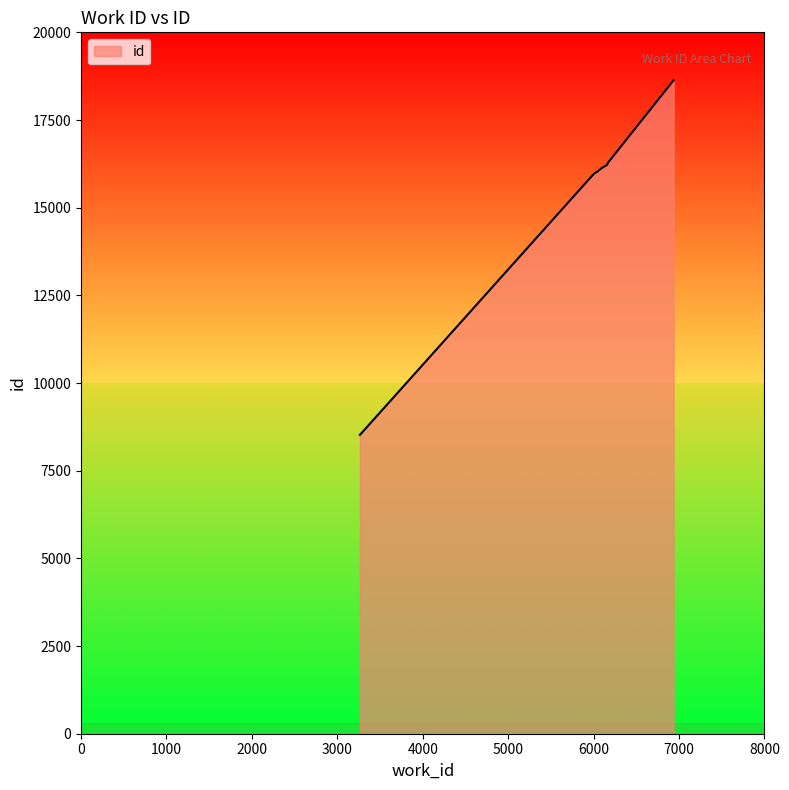

Is it true that the value at 3265 is 8523?

True